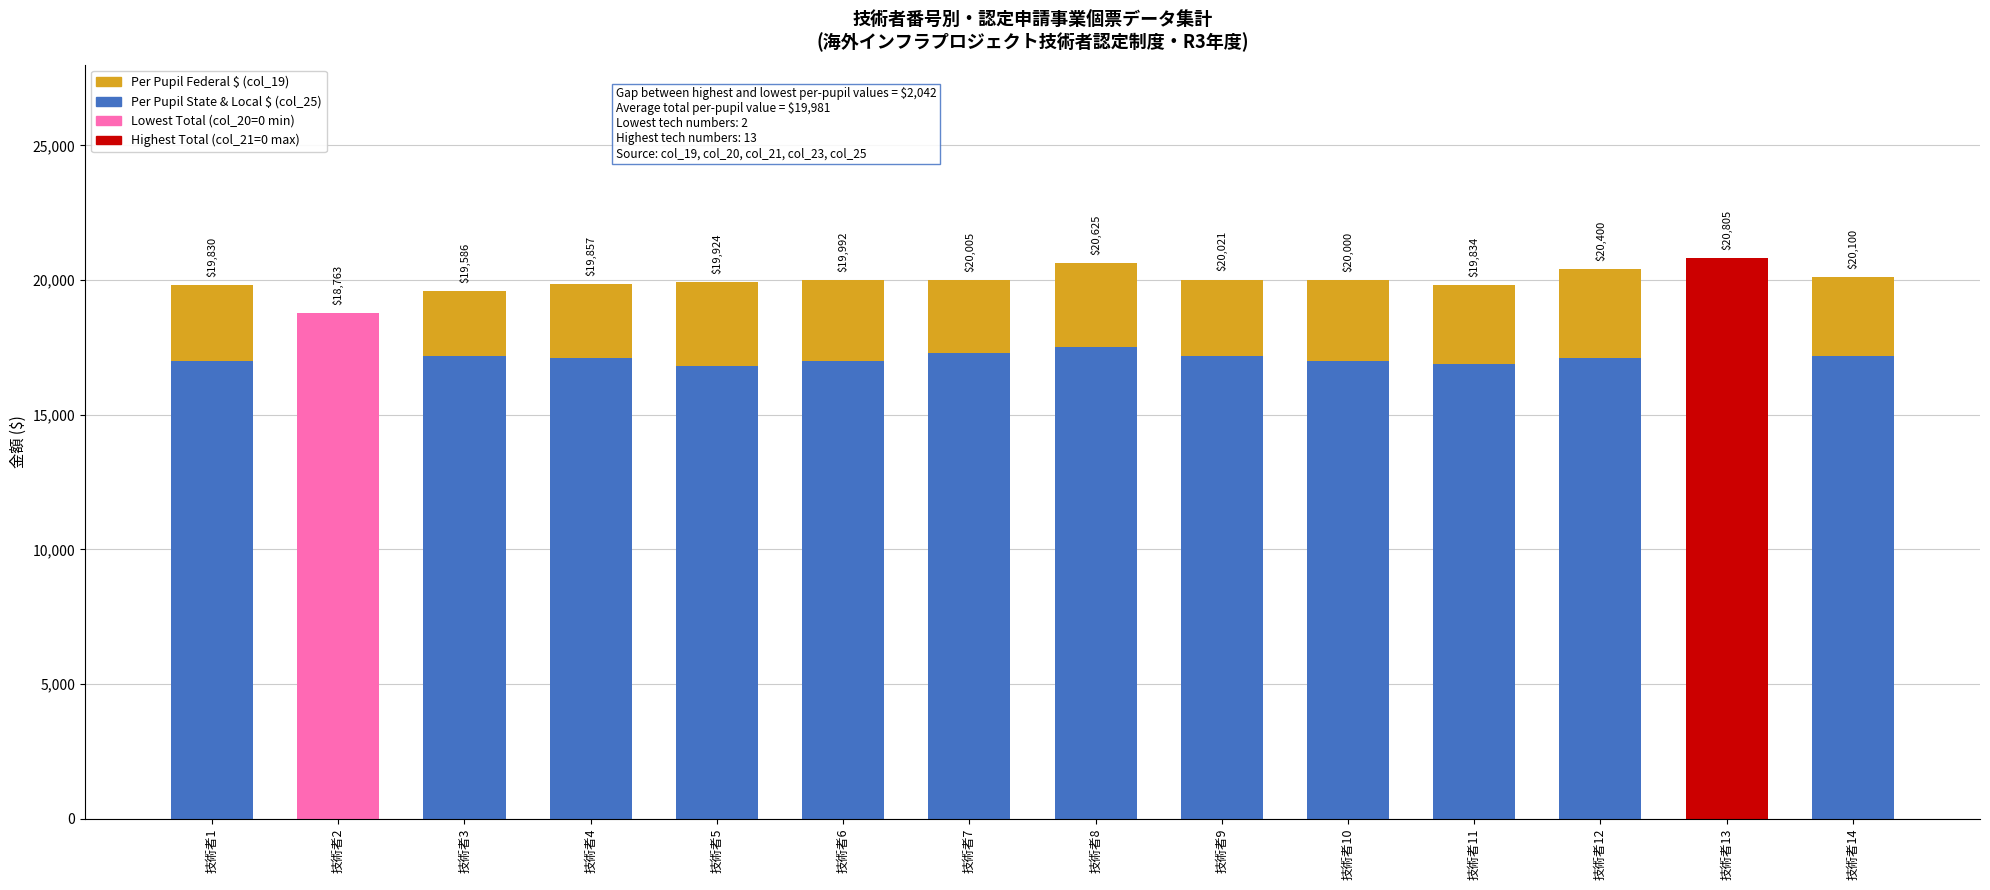

What is the average value?

17086